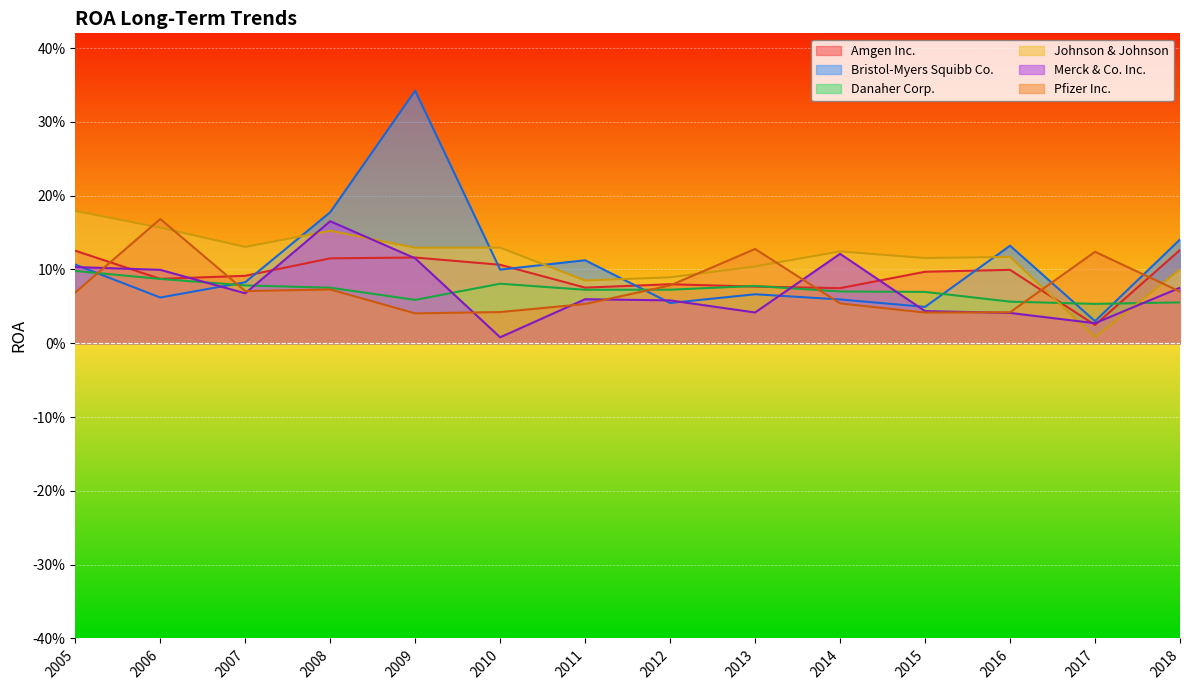

Between 2012 and 2009, which is larger?

2009